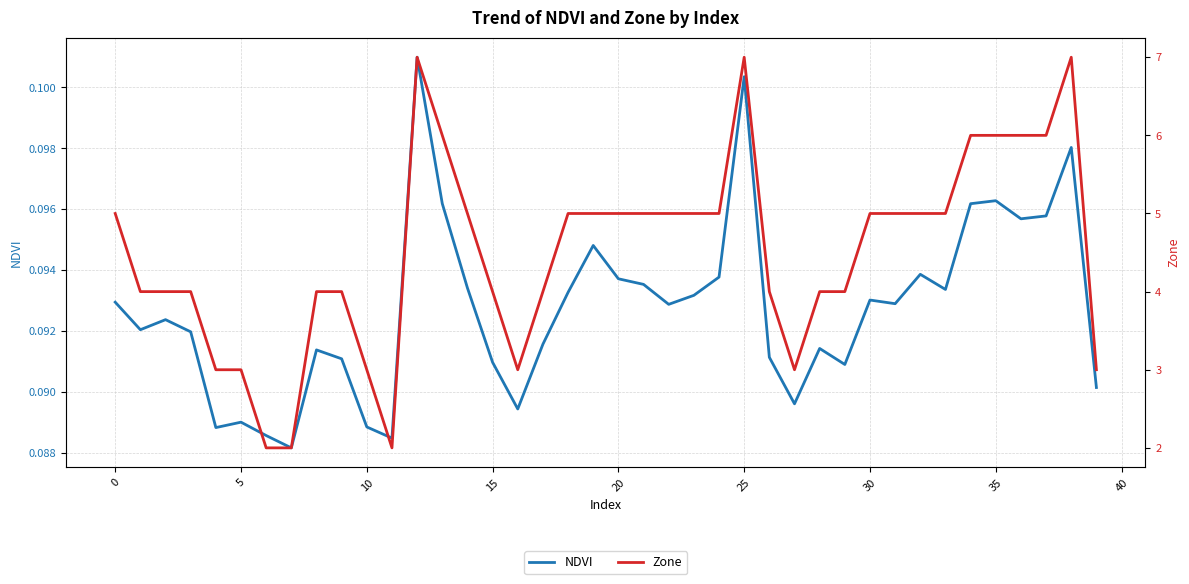

What is the minimum value shown in the chart?

0.1